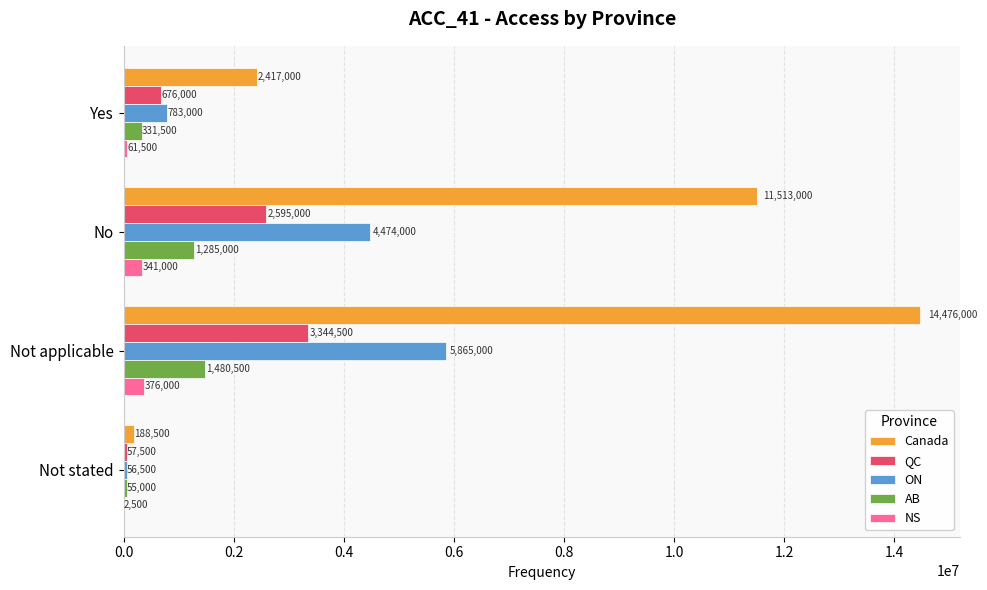

What is the highest value of the NS series?

376000